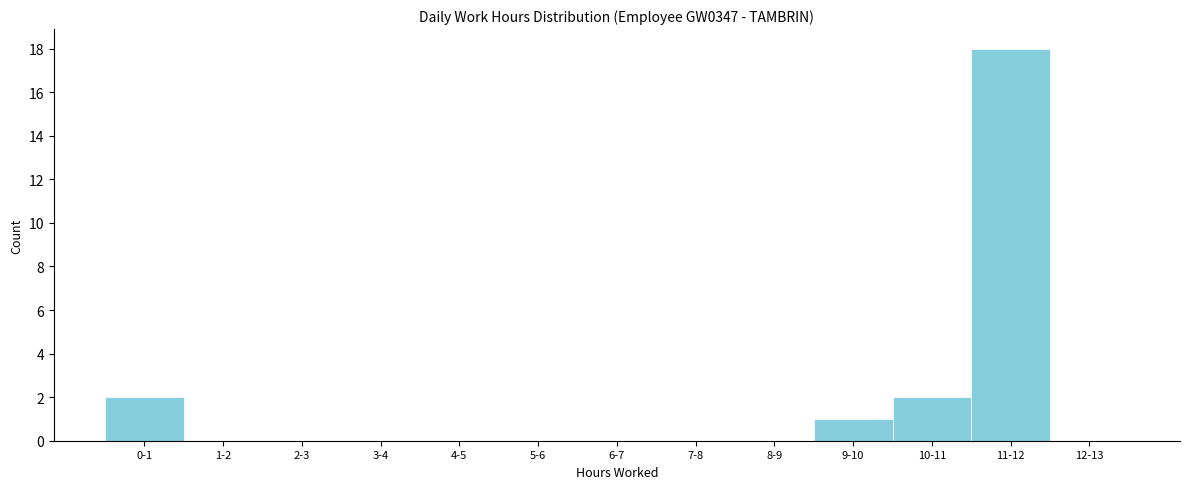

Reading left to right, transcribe all the data shown in this chart.

0-1=2	1-2=0	2-3=0	3-4=0	4-5=0	5-6=0	6-7=0	7-8=0	8-9=0	9-10=1	10-11=2	11-12=18	12-13=0